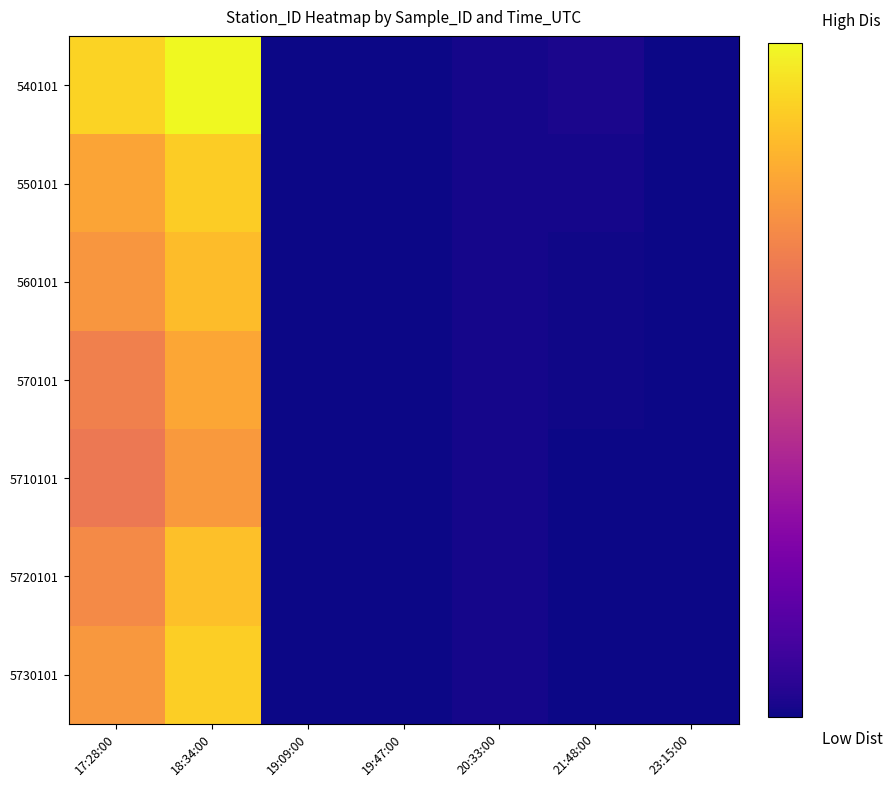

Between 23:15:00 and 19:09:00, which is larger?

19:09:00